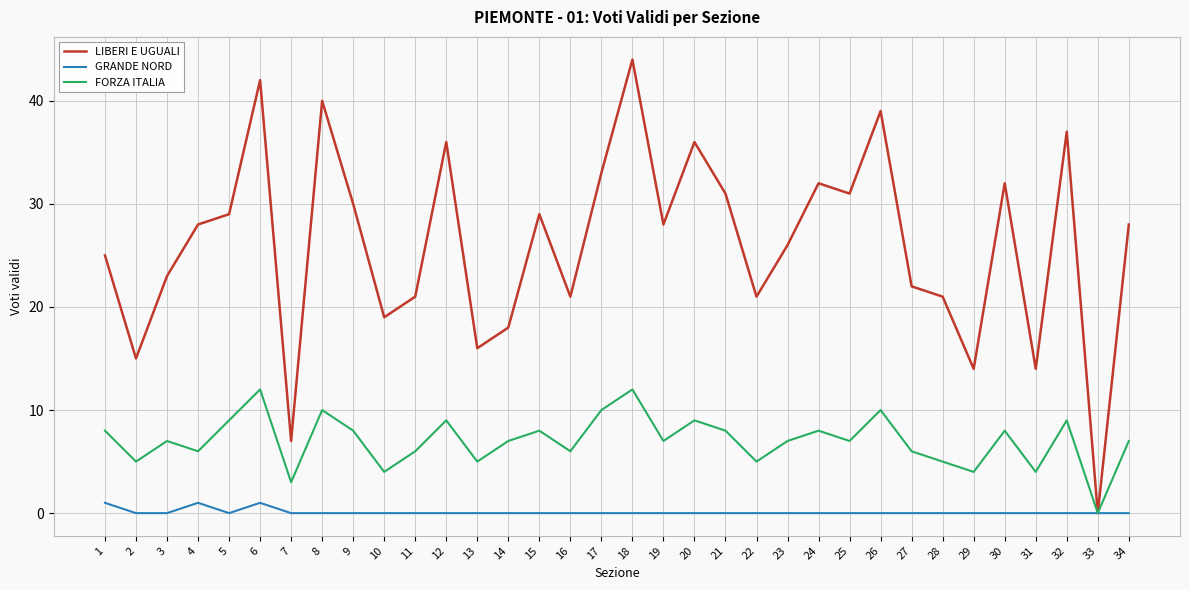

At 5, list the series in order from largest to smallest.

LIBERI E UGUALI, FORZA ITALIA, GRANDE NORD